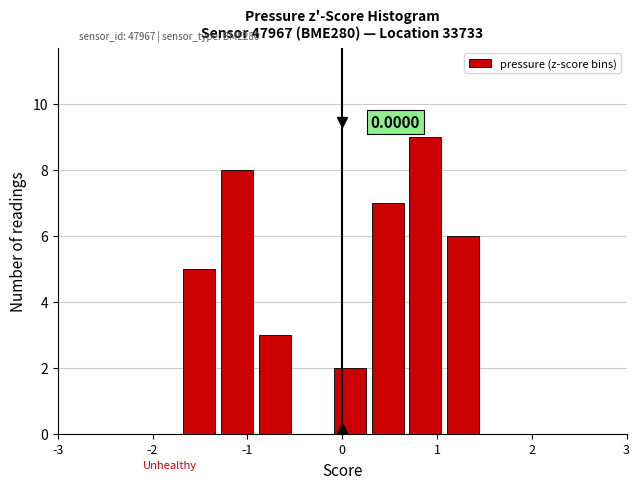

Read against the x-axis, roughly where is the centre of the tallest bar?

0.9